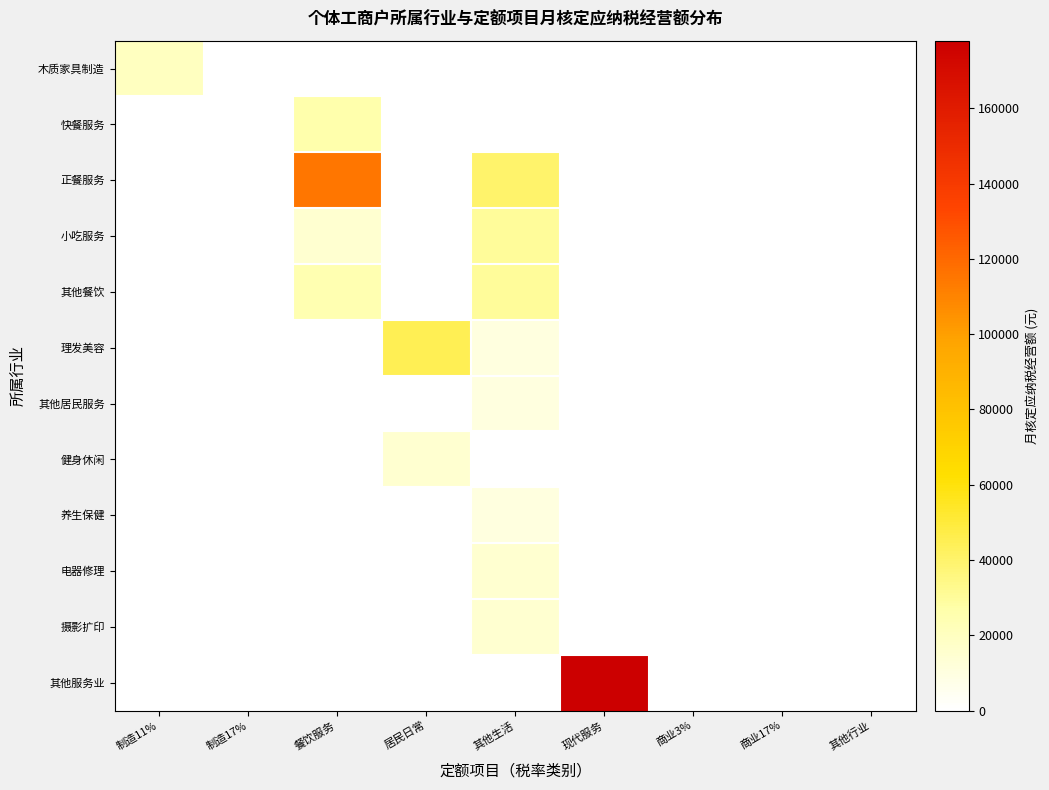

At 制造11%, list the series in order from largest to smallest.

木质家具制造, 快餐服务, 正餐服务, 小吃服务, 其他餐饮, 理发美容, 其他居民服务, 健身休闲, 养生保健, 电器修理, 摄影扩印, 其他服务业